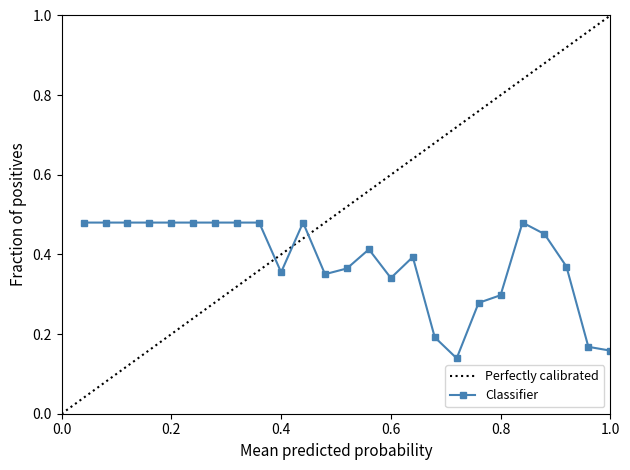

The chart shows a value of 0.5 at 2. True or false?

True